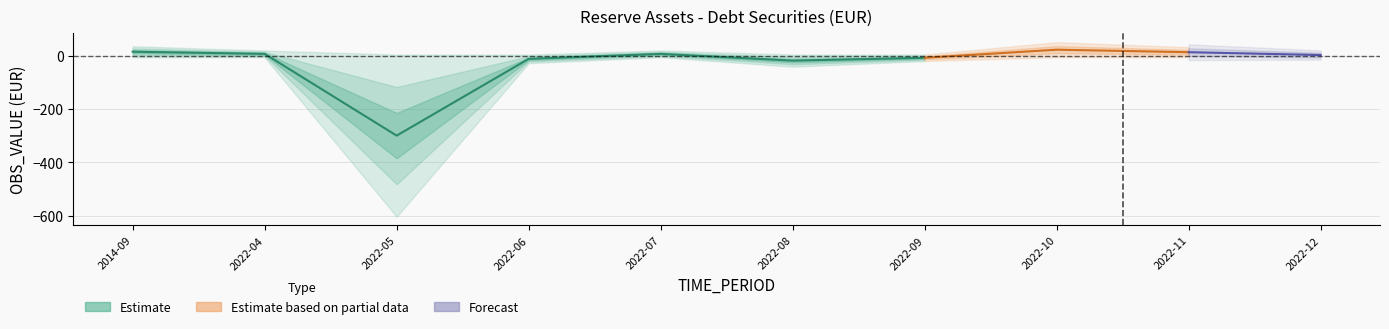

Reading left to right, list all the values displayed in this chart.

15.6	7.6	-299.5	-11.2	7.6	-17.8	-7.2	23.3	13.8	3.2